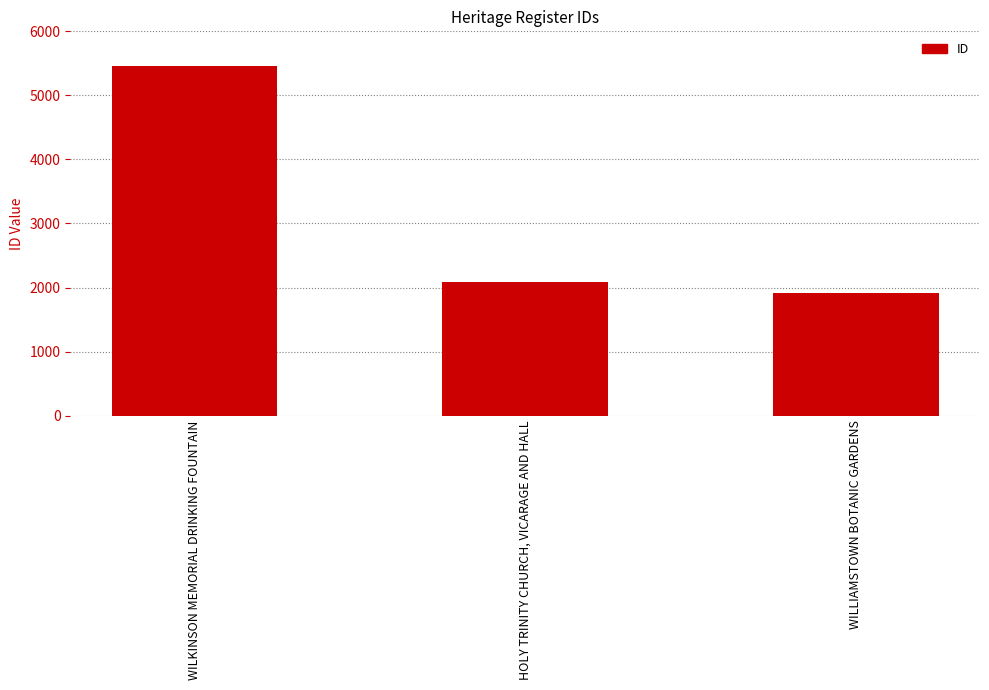

How many bars are there in total?

3